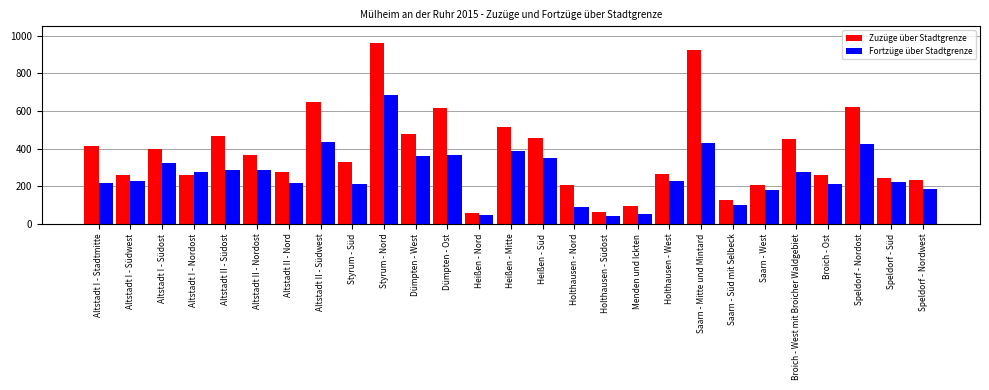

Is it true that Zuzüge über Stadtgrenze equals 97 at Menden und Ickten?

True